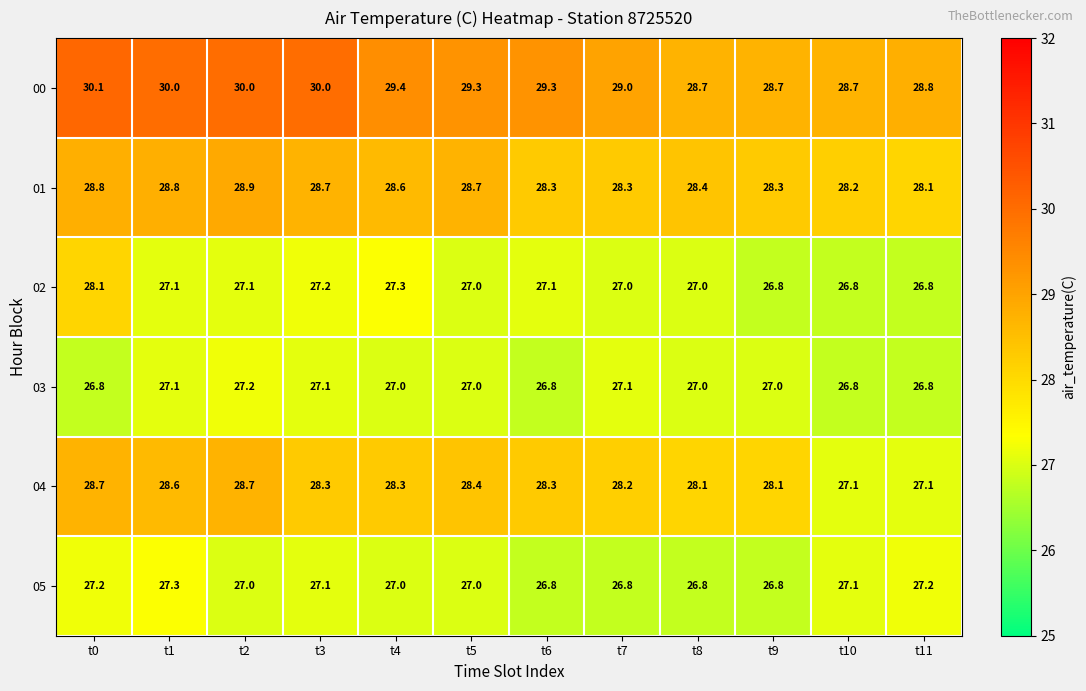

How many categories are shown in the chart?

12